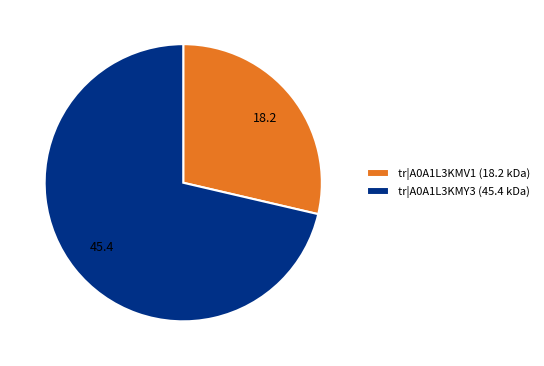

How many segments does this pie chart have?

2